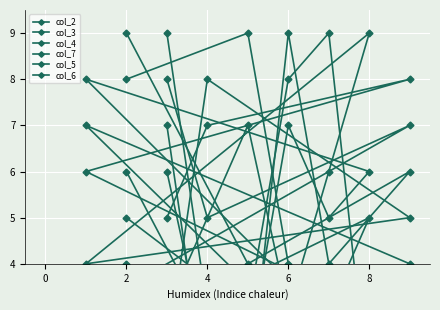

How many times do col_6 and col_3 cross each other?

6